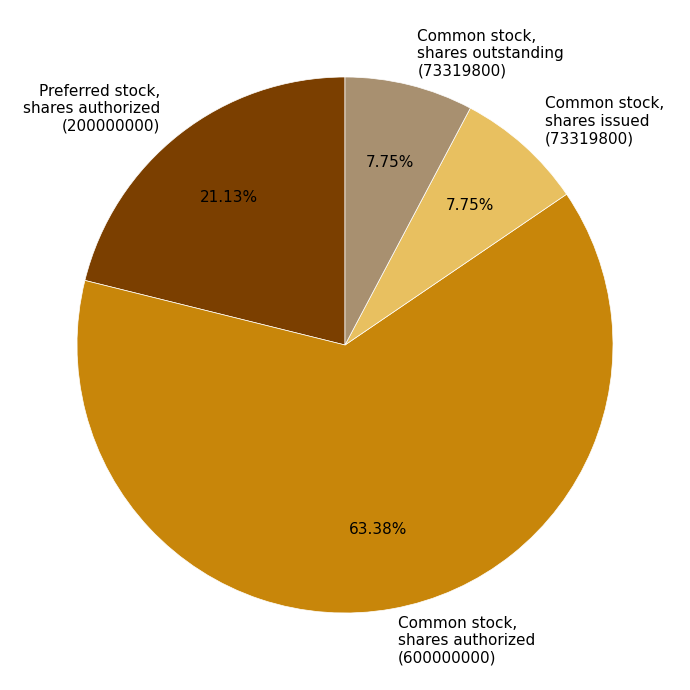

How many segments does this pie chart have?

4